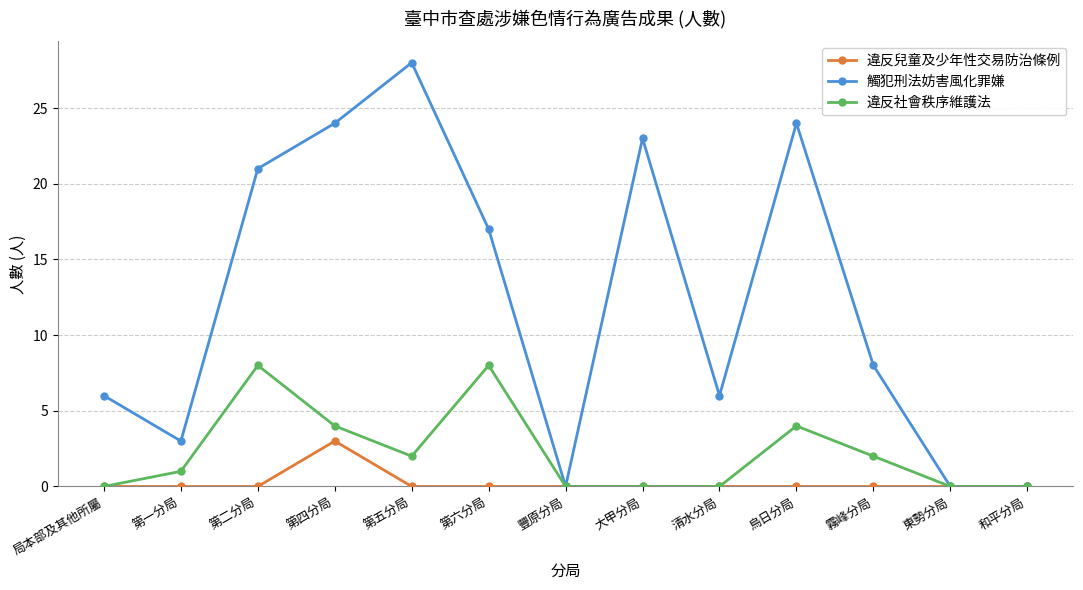

List the series in order of their peak value, highest first.

觸犯刑法妨害風化罪嫌, 違反社會秩序維護法, 違反兒童及少年性交易防治條例